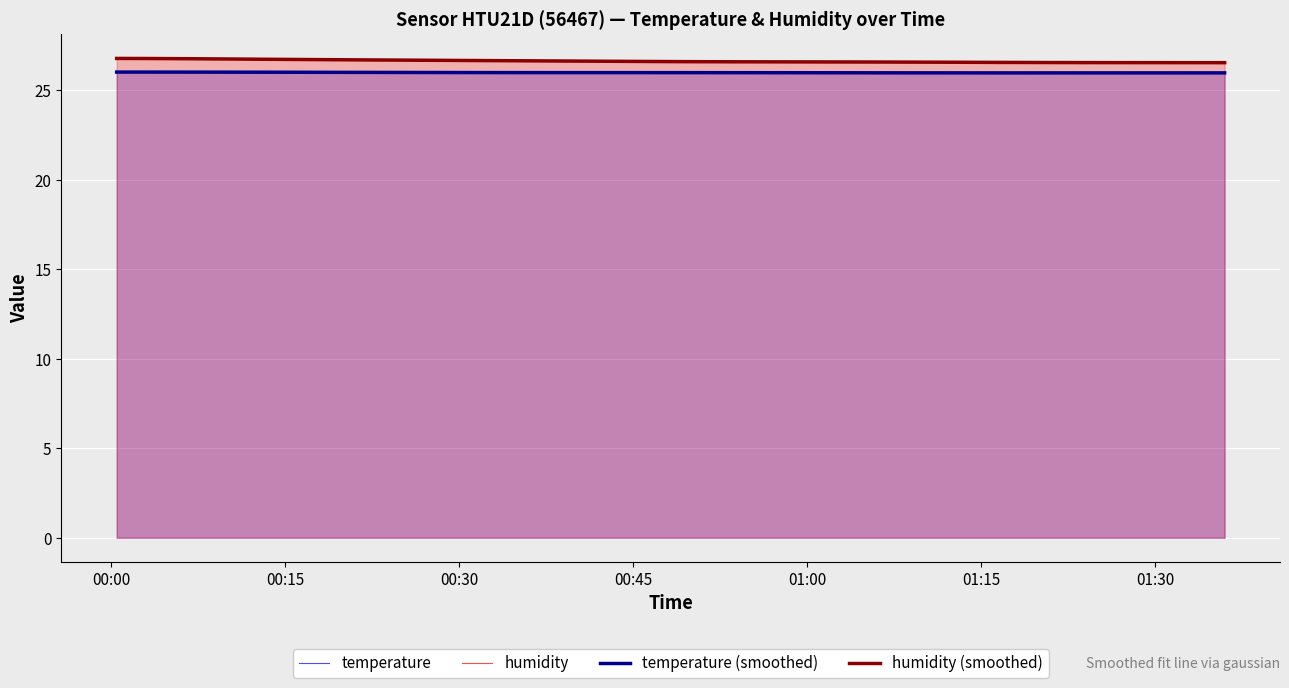

At how many categories does at least one series exceed 26?

40